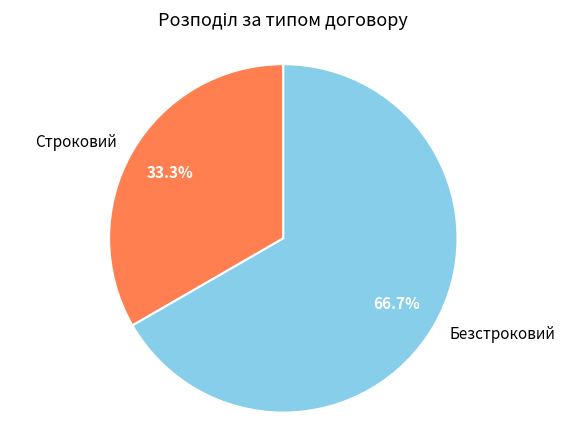

True or false: Безстроковий accounts for 79% of the total.

False